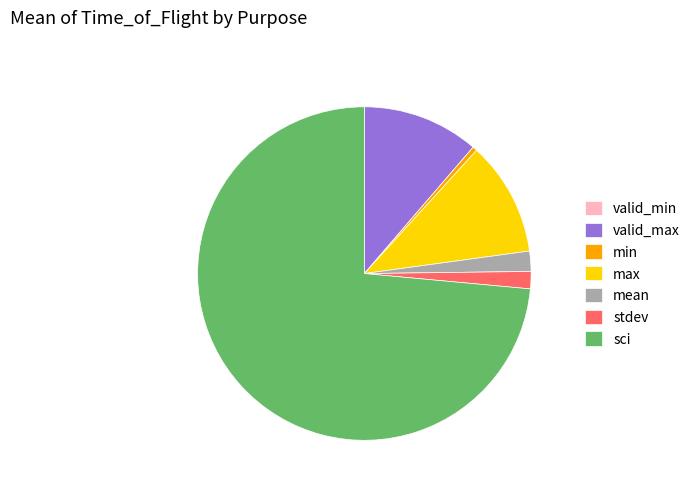

Which has a higher value, valid_max or min?

valid_max